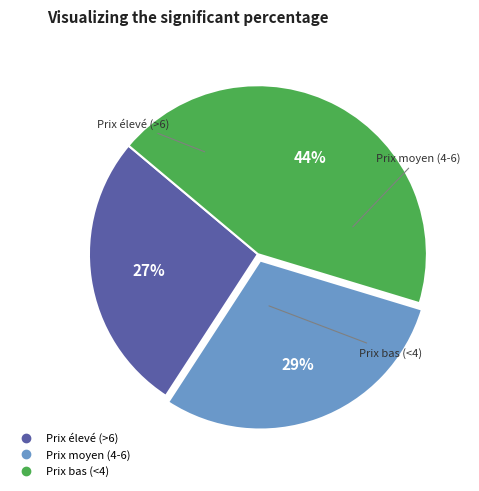

Does any single category account for the majority?

No